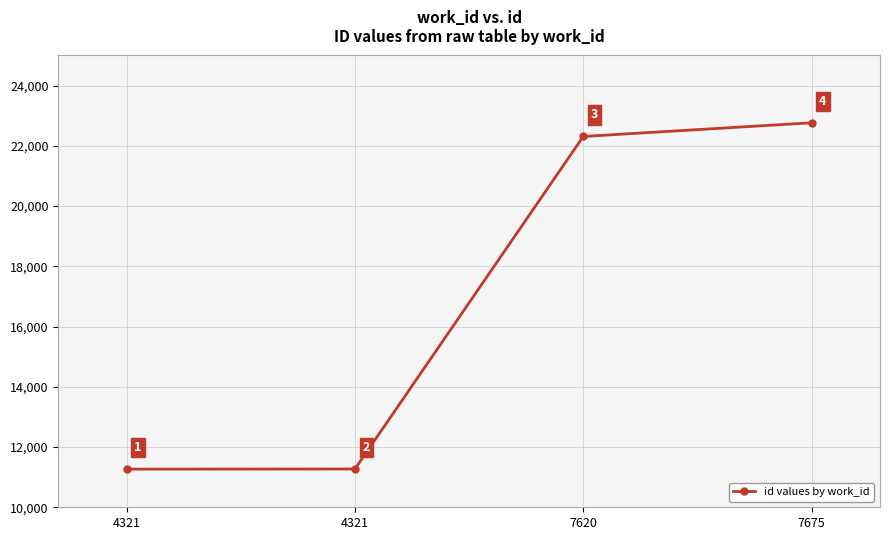

Is this an area chart (filled region under the line)?

No